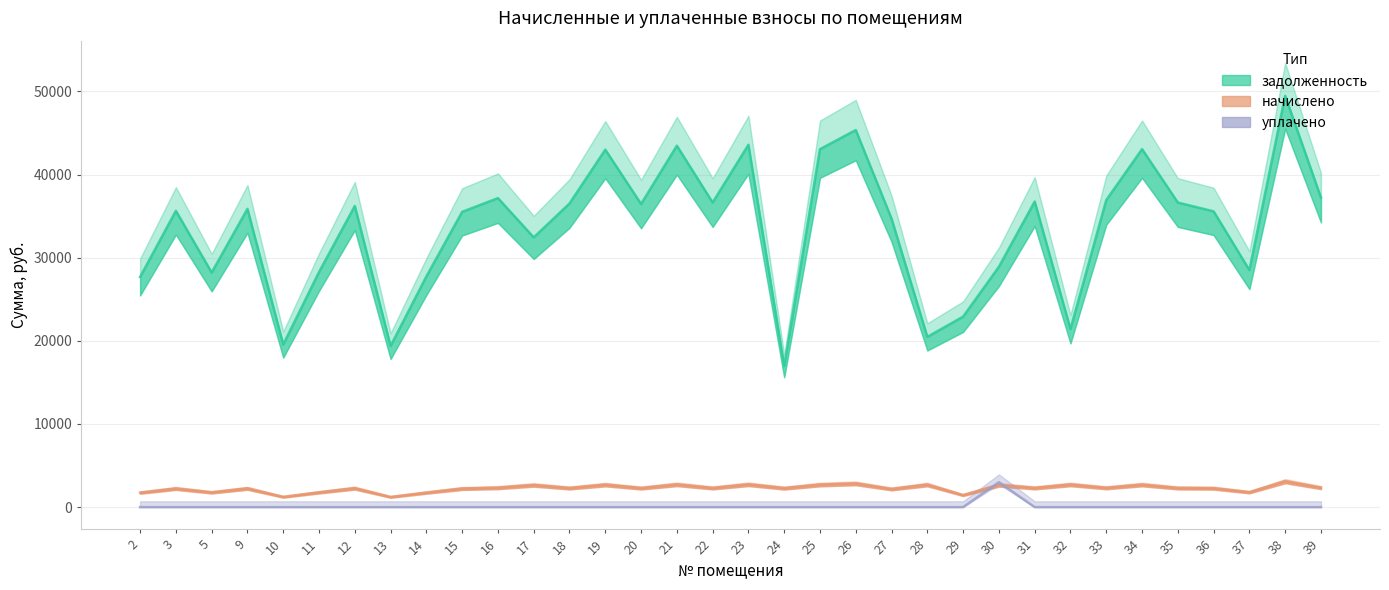

Rank the categories by уплачено value from highest to lowest.

30, 2, 3, 5, 9, 10, 11, 12, 13, 14, 15, 16, 17, 18, 19, 20, 21, 22, 23, 24, 25, 26, 27, 28, 29, 31, 32, 33, 34, 35, 36, 37, 38, 39